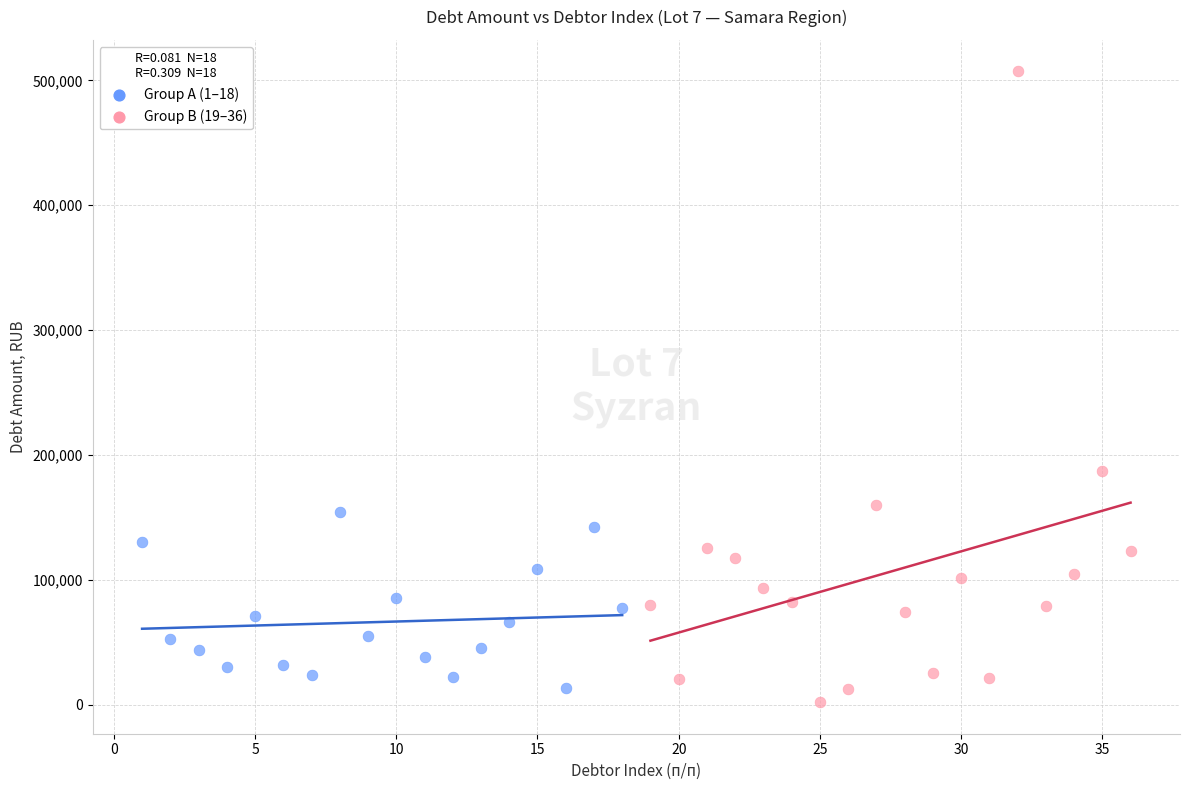

Which series contains the highest Y value?

Group B (19–36)